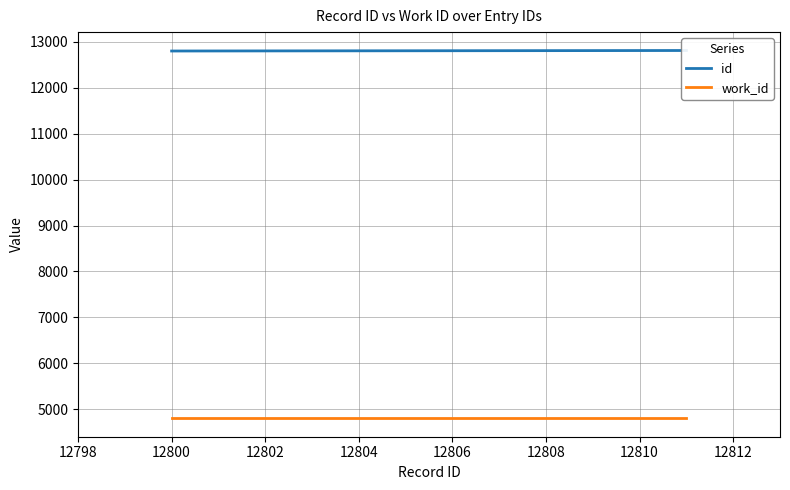

Does the chart have visible grid lines?

Yes